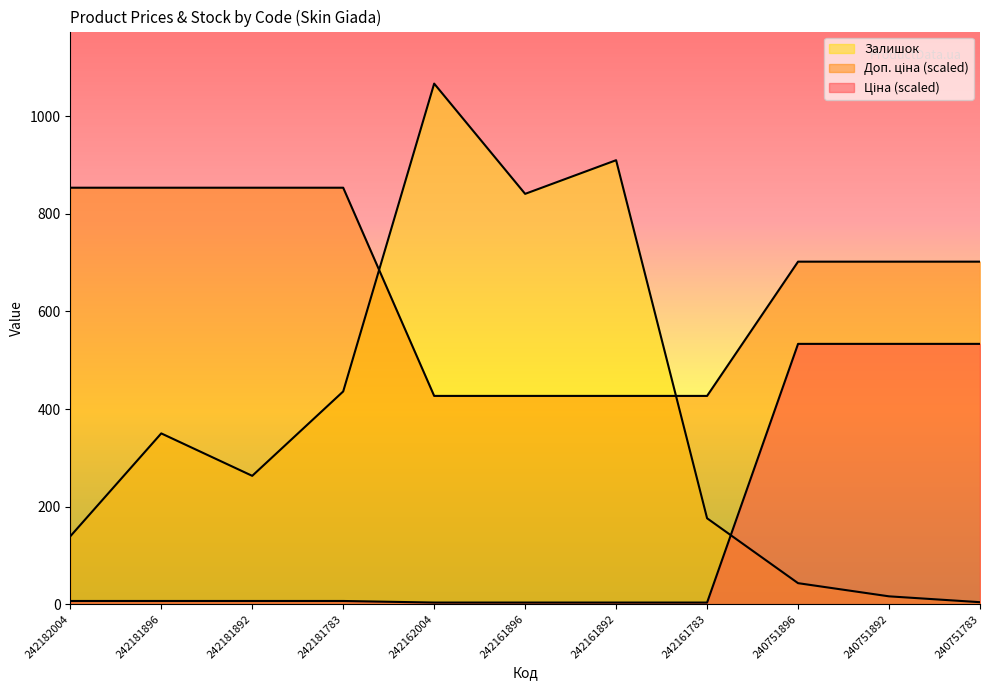

Which category has the lowest value across all series?

242162004